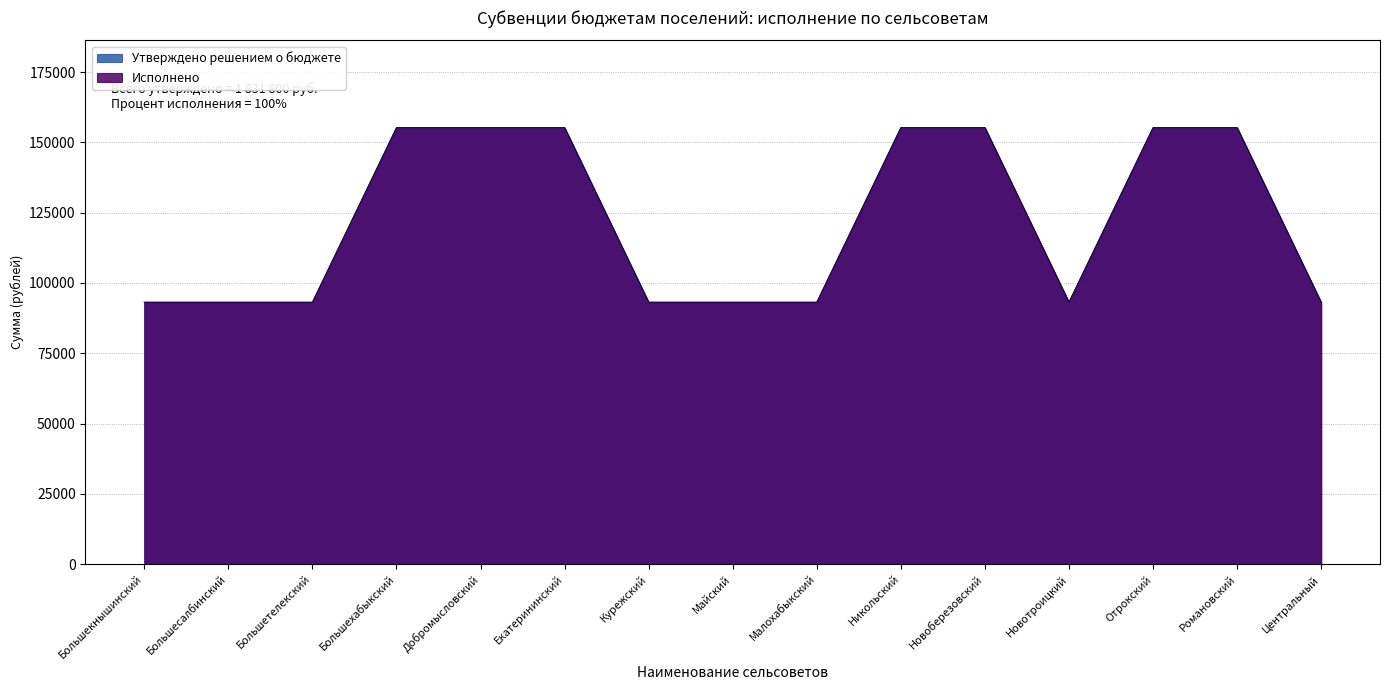

How many values in the Исполнено series exceed 93142?

7